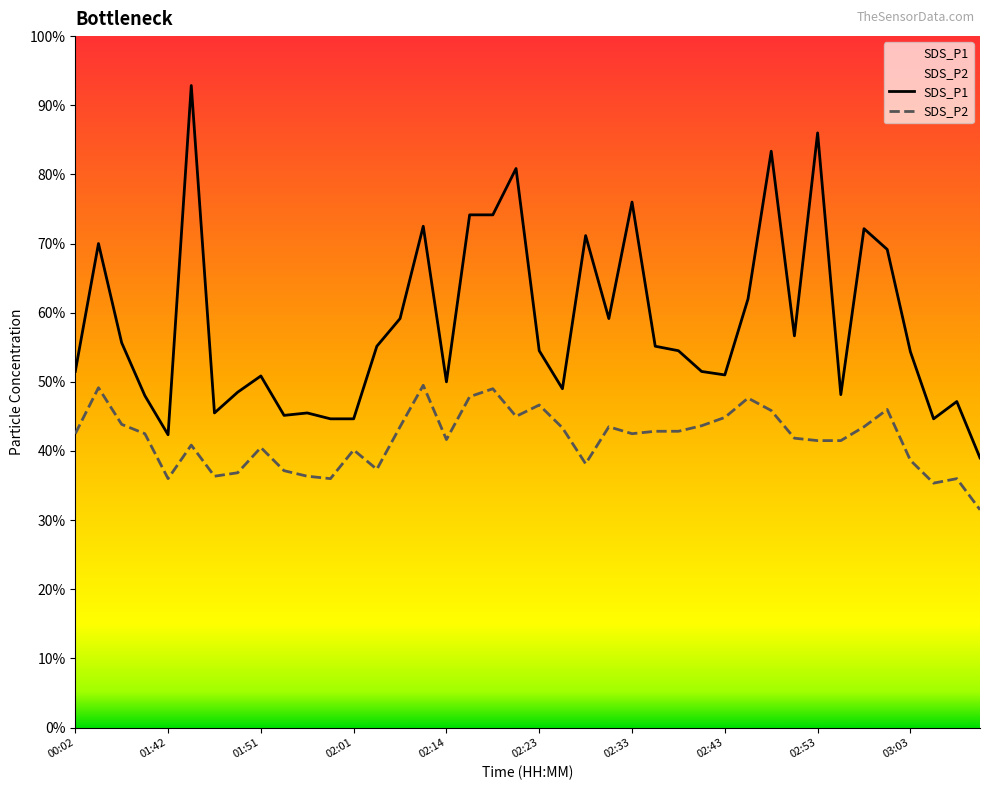

At which label does SDS_P2 reach its minimum?

03:10